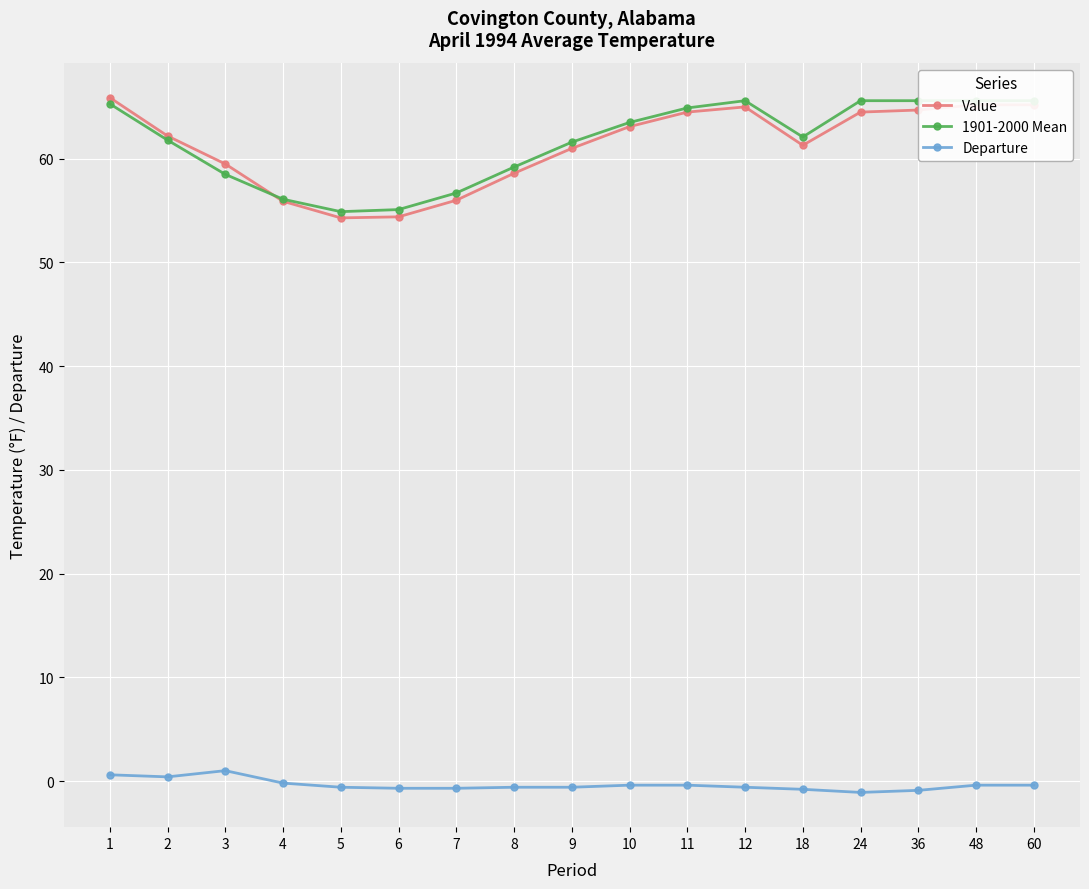

Reading left to right, extract all data points from this chart.

Value: 65.9	62.2	59.5	55.9	54.3	54.4	56.0	58.6	61.0	63.1	64.5	65.0	61.3	64.5	64.7	65.2	65.2
1901-2000 Mean: 65.3	61.8	58.5	56.1	54.9	55.1	56.7	59.2	61.6	63.5	64.9	65.6	62.1	65.6	65.6	65.6	65.6
Departure: 0.6	0.4	1.0	-0.2	-0.6	-0.7	-0.7	-0.6	-0.6	-0.4	-0.4	-0.6	-0.8	-1.1	-0.9	-0.4	-0.4